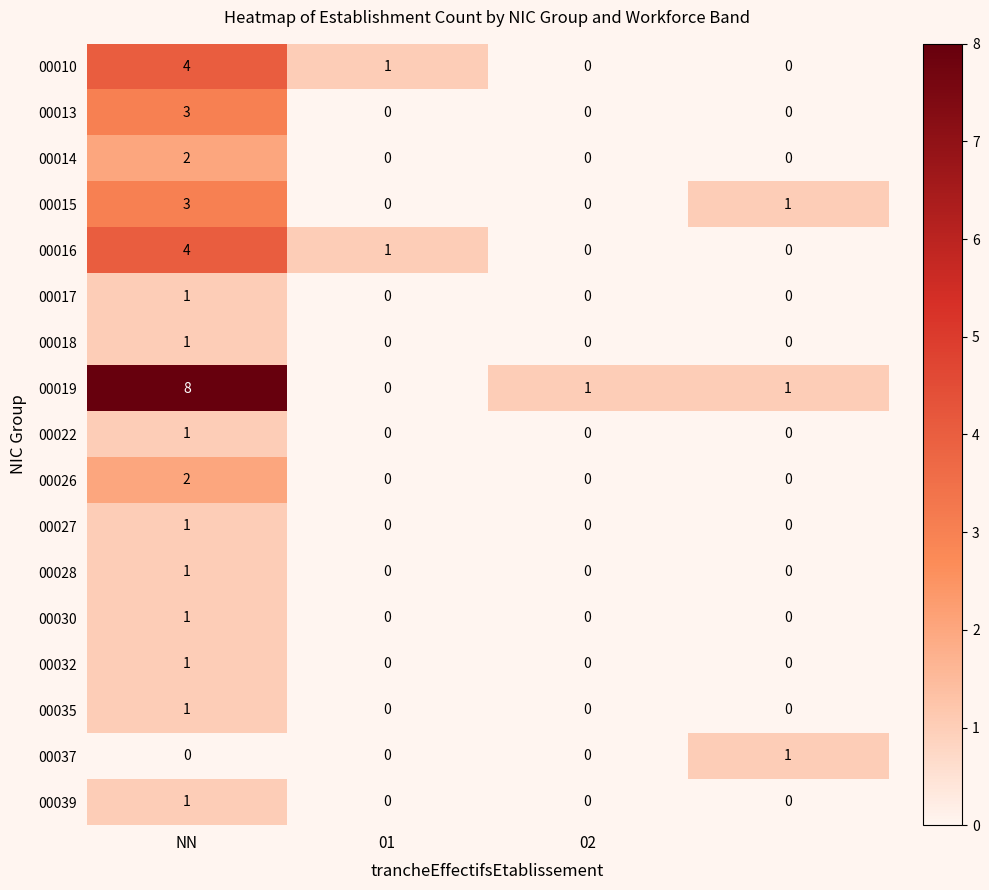

Count the 00015 values in the range 0 to 3.

4